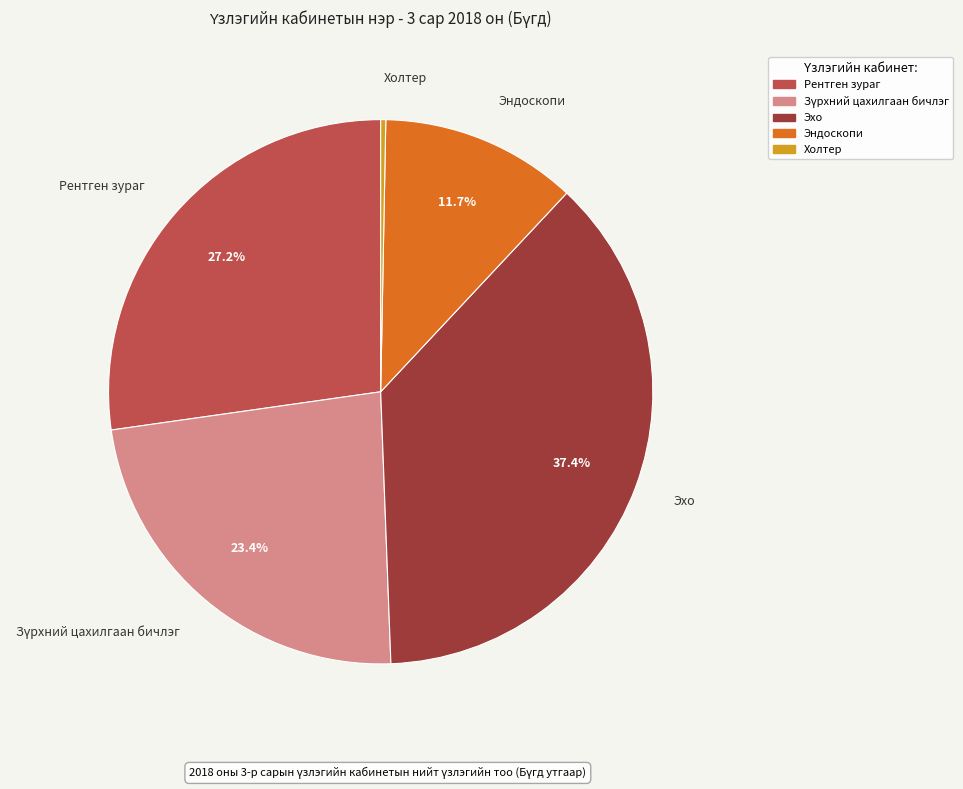

How many slices are in this pie chart?

5